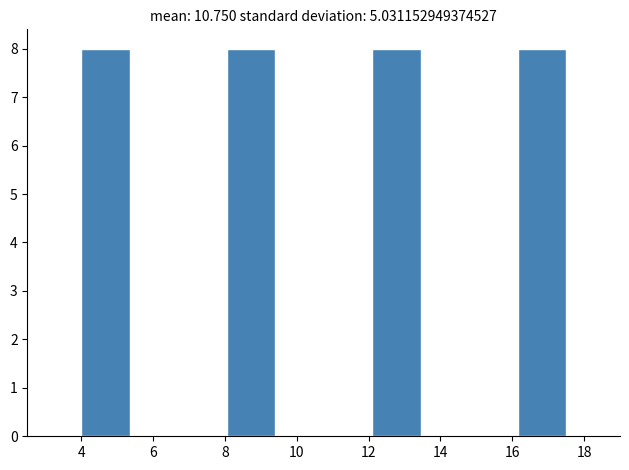

Reading left to right, transcribe this chart: for each bar, give the range it covers on the x-axis and its height. Neither the bar edges nor the heights are printed on the chart, so give them approximately, as read against the axes.

4.00 to 5.35: 8
5.35 to 6.70: 0
6.70 to 8.05: 0
8.05 to 9.40: 8
9.40 to 10.75: 0
10.75 to 12.10: 0
12.10 to 13.45: 8
13.45 to 14.80: 0
14.80 to 16.15: 0
16.15 to 17.50: 8